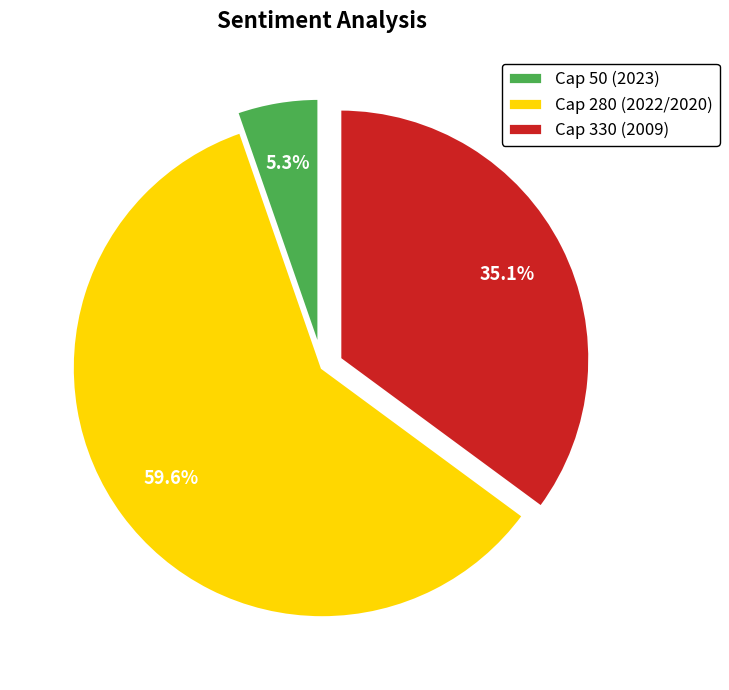

Approximately how many times larger is the value at Cap 330 (2009) compared to Cap 50 (2023)?

6.6